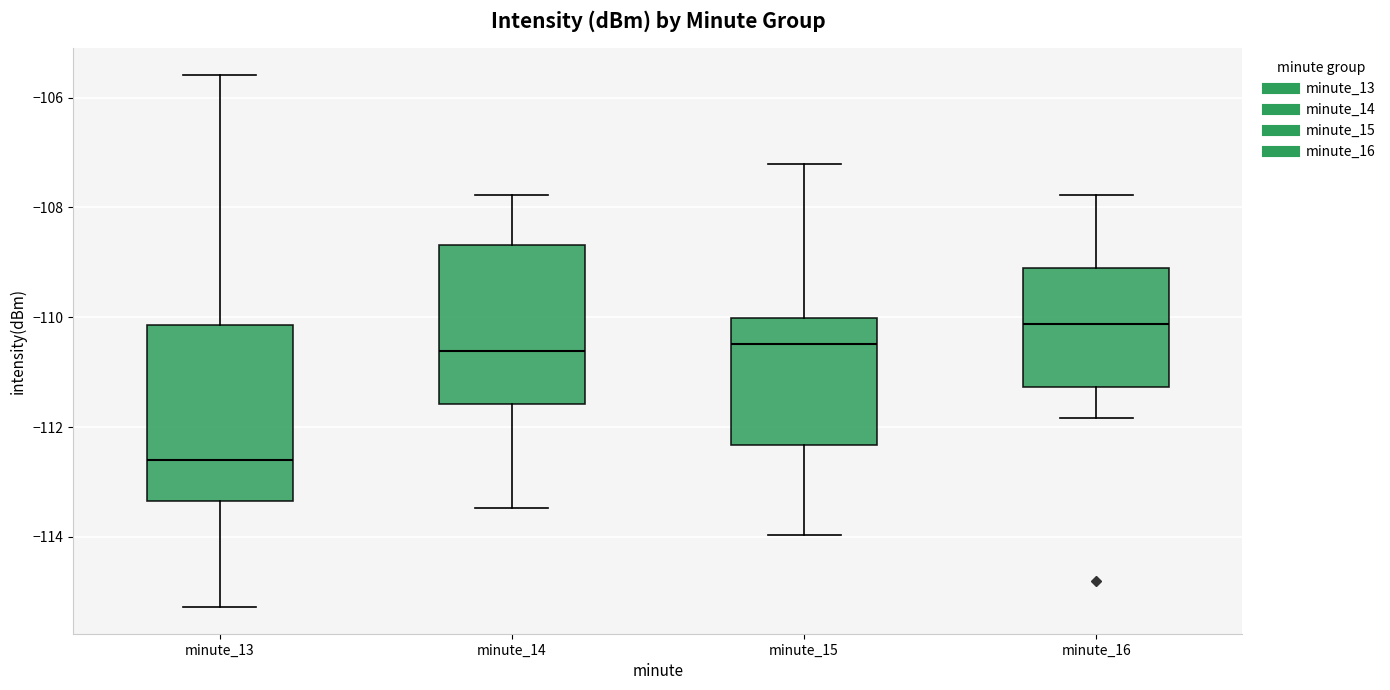

Reading left to right, read every box against the y-axis: the position of its median line, the range the box covers, and the ends of its whiskers. The values are not printed on the chart, so give them approximately, as read against the axis.

minute_13: median -112.6, box -113.4 to -110.2, whiskers -115.2 to -105.6
minute_14: median -110.6, box -111.6 to -108.6, whiskers -113.4 to -107.8
minute_15: median -110.4, box -112.4 to -110.0, whiskers -114.0 to -107.2
minute_16: median -110.2, box -111.2 to -109.0, whiskers -111.8 to -107.8